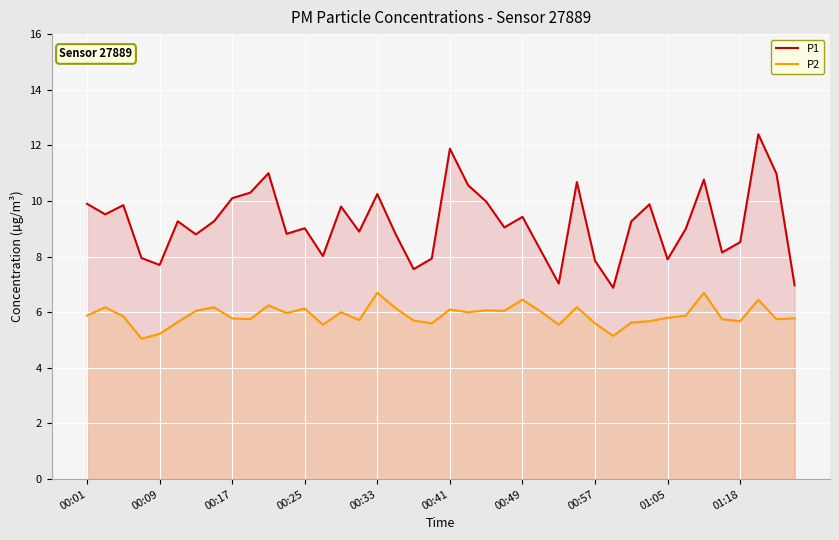

Which series has the largest range (max minus min)?

P1